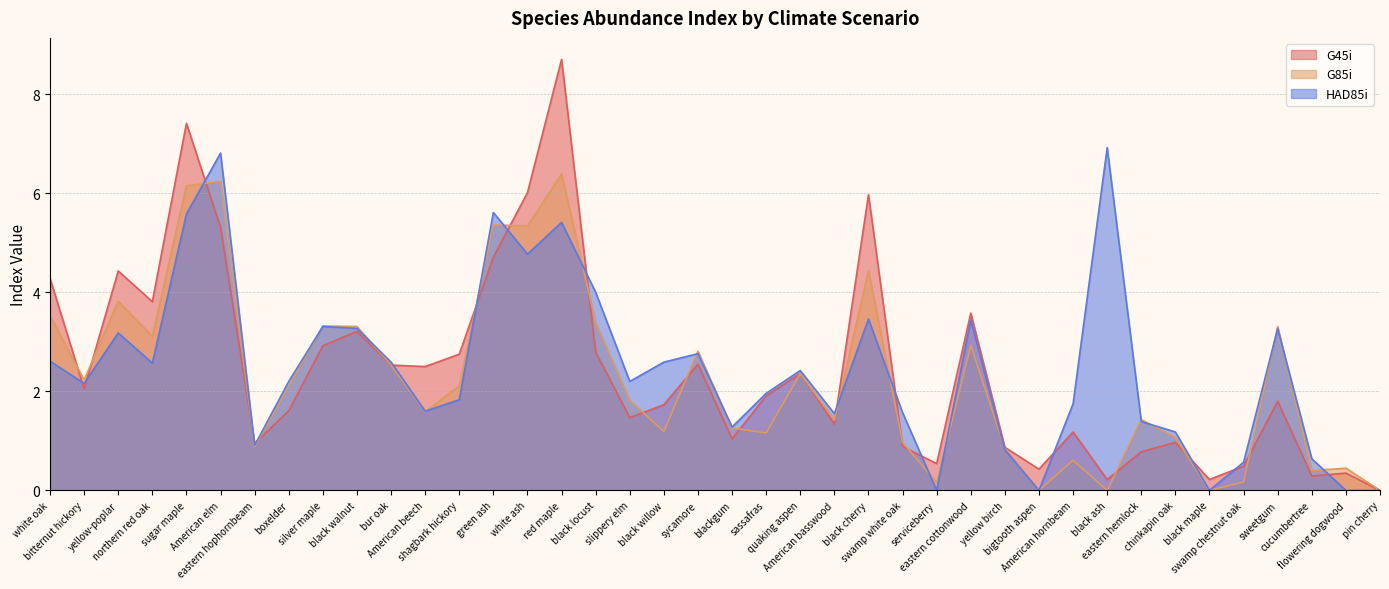

Which series has the largest range (max minus min)?

G45i